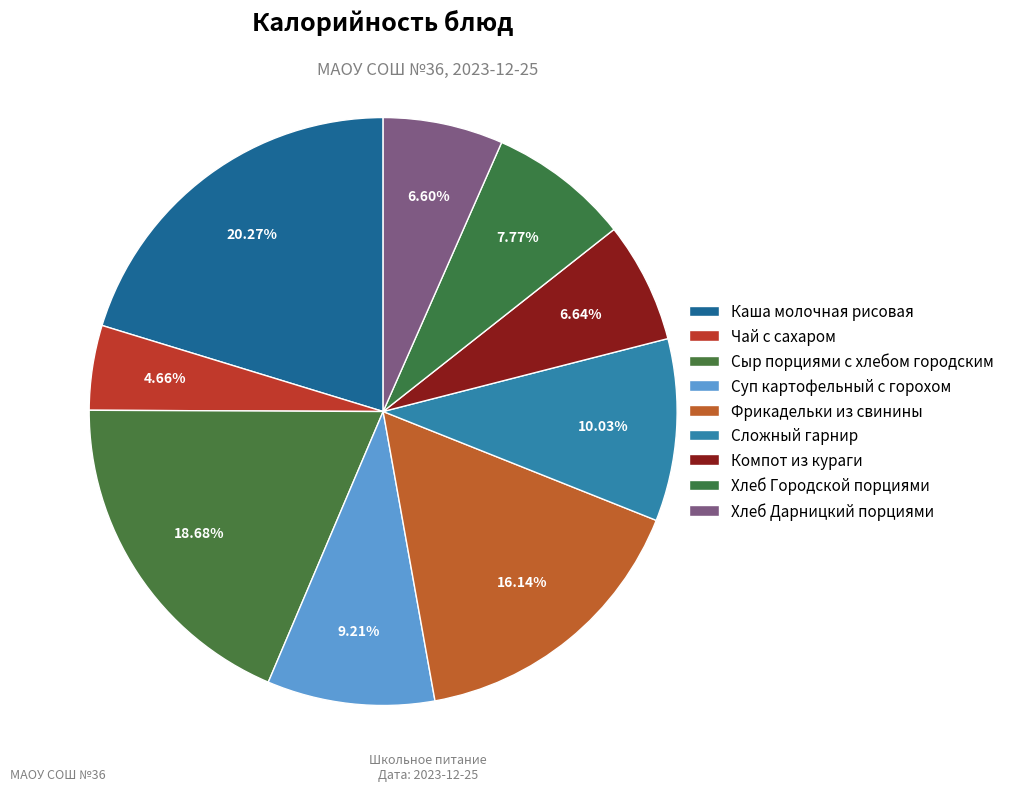

Is there any slice that represents more than half of the pie?

No